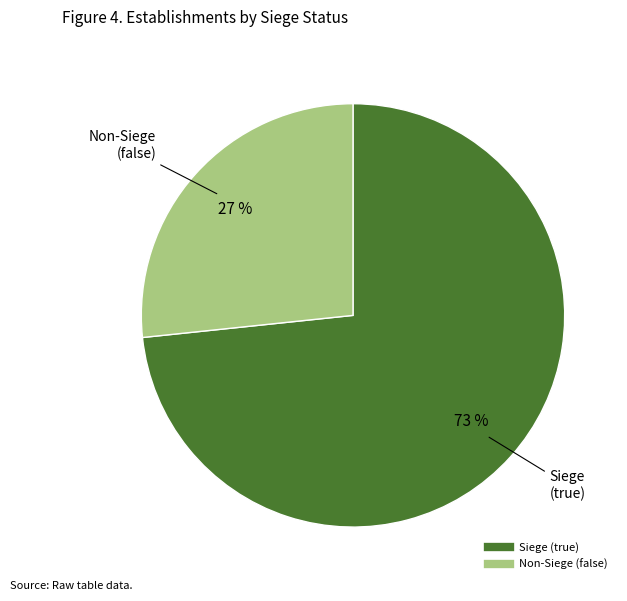

To the nearest percent, what is the average slice percentage?

50%